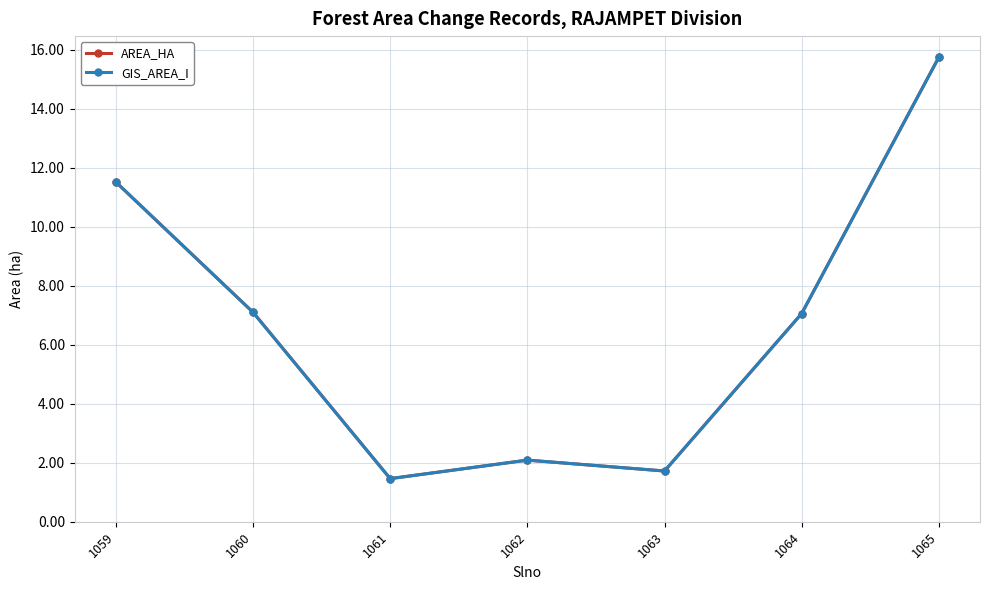

At which label does GIS_AREA_I first exceed 7?

1059